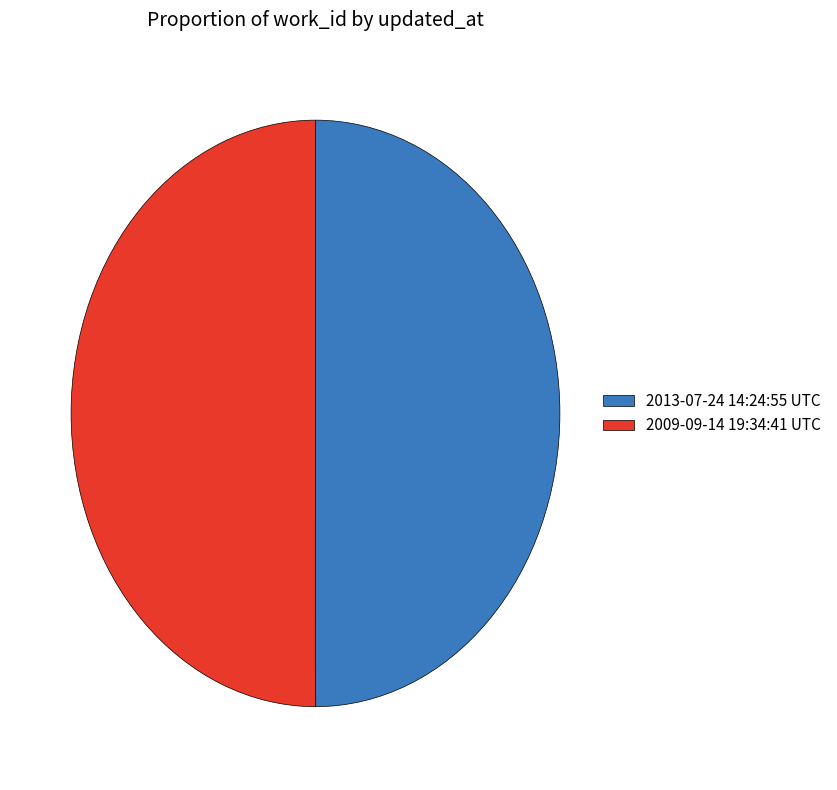

Is the sum of 2013-07-24 14:24:55 UTC and 2009-09-14 19:34:41 UTC greater than half?

Yes